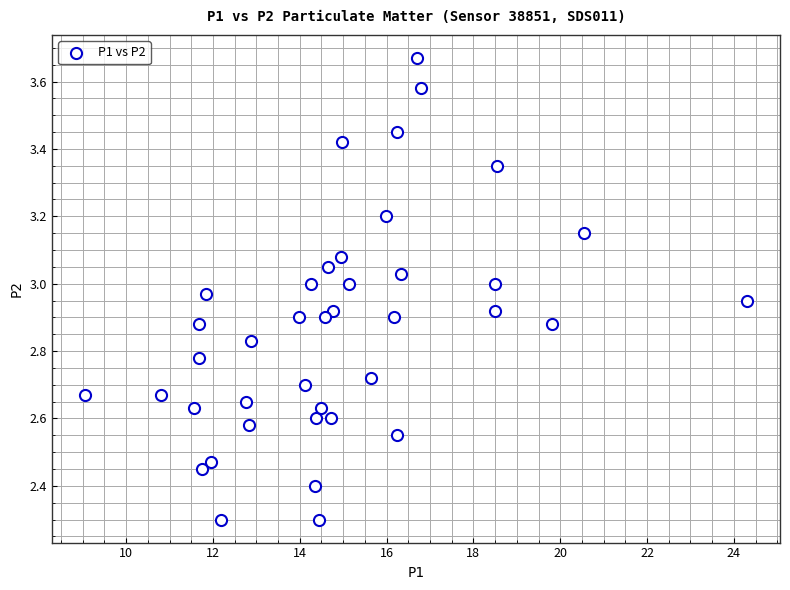

What is the range of X values (max minus min)?

15.2